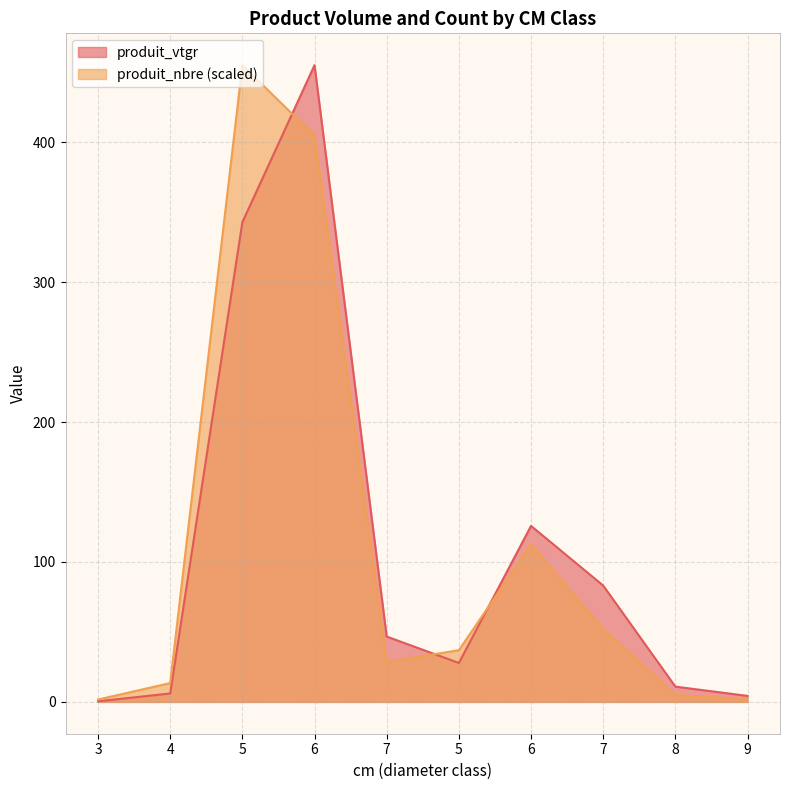

At which category is the sum across all series the highest?

6